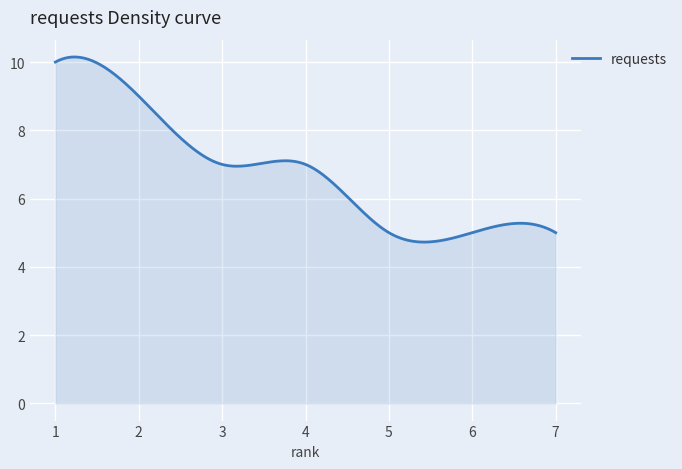

What is the smallest value displayed?

4.7